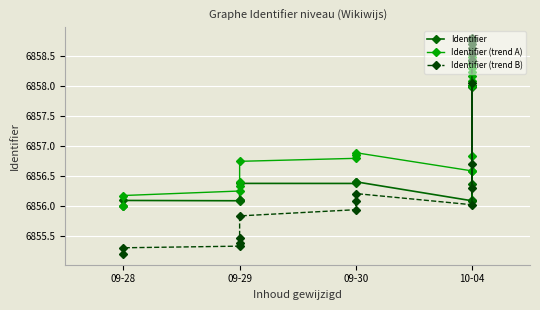

What are all the series names shown in the legend?

Identifier, Identifier (trend A), Identifier (trend B)